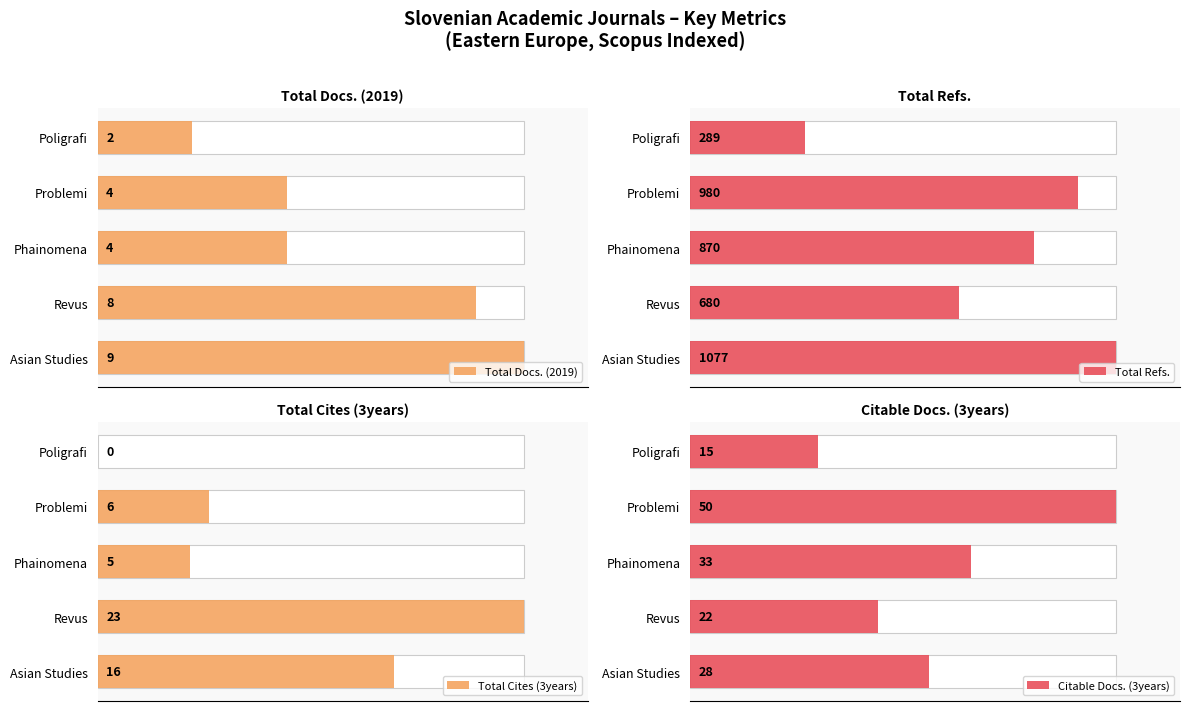

The Total Refs. series shows 145.7 at Asian Studies. True or false?

False